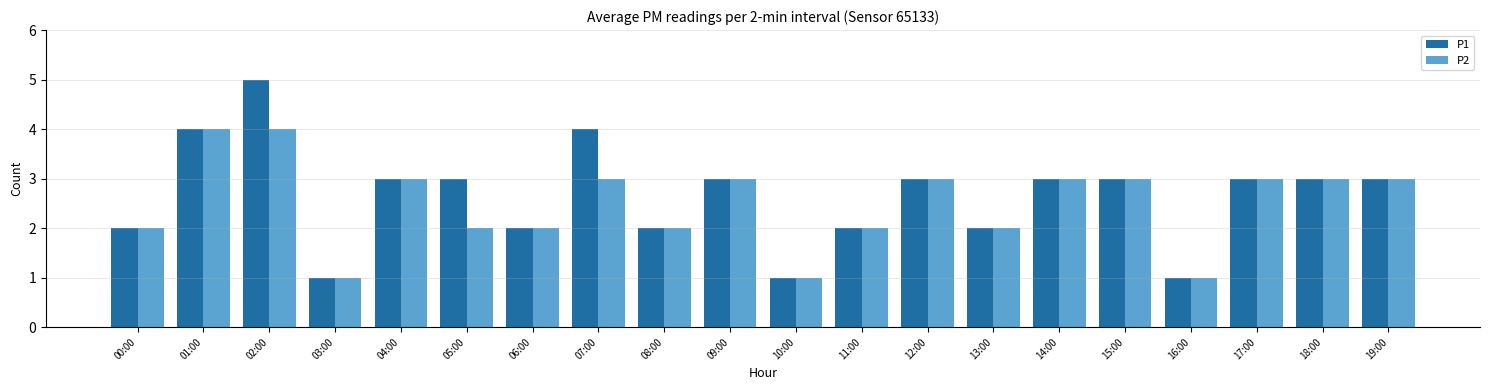

List the series in order of their peak value, highest first.

P1, P2